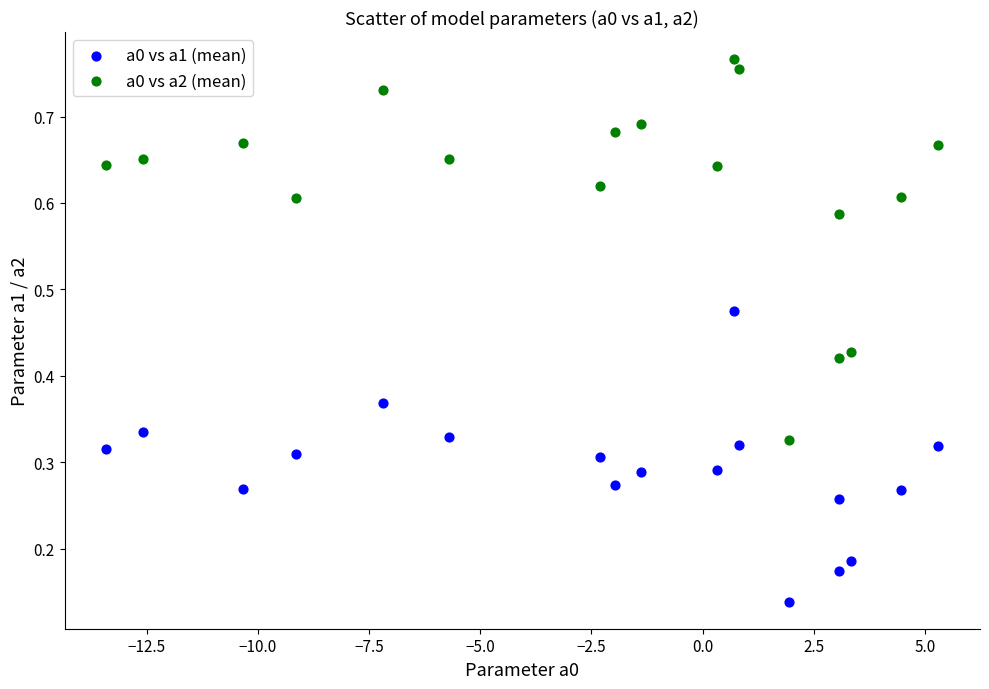

What are all the series names shown in the legend?

a0 vs a1 (mean), a0 vs a2 (mean)